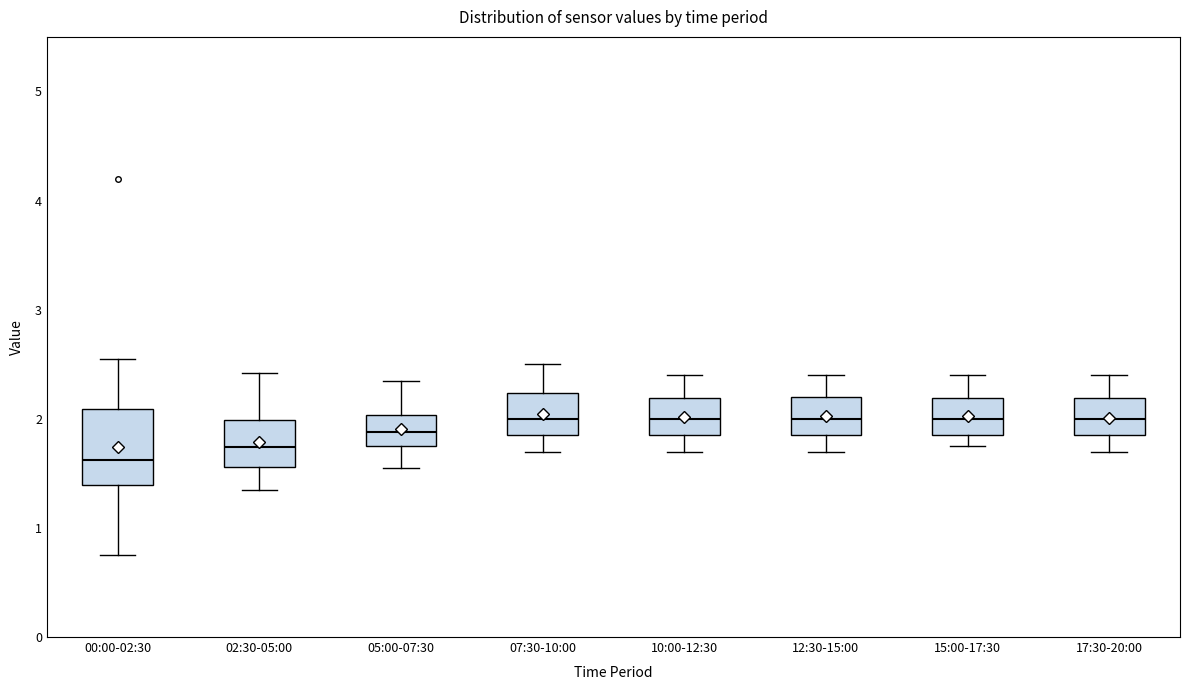

Reading left to right, transcribe this box plot: for each box, give where its median line is, the range the box spans, and where its two whiskers end, as read against the y-axis. The values are not printed on the chart, so give them approximately, as read against the axis.

00:00-02:30: median 1.6, box 1.4 to 2.1, whiskers 0.8 to 2.6
02:30-05:00: median 1.7, box 1.6 to 2.0, whiskers 1.4 to 2.4
05:00-07:30: median 1.9, box 1.8 to 2.0, whiskers 1.6 to 2.4
07:30-10:00: median 2.0, box 1.9 to 2.2, whiskers 1.7 to 2.5
10:00-12:30: median 2.0, box 1.9 to 2.2, whiskers 1.7 to 2.4
12:30-15:00: median 2.0, box 1.9 to 2.2, whiskers 1.7 to 2.4
15:00-17:30: median 2.0, box 1.9 to 2.2, whiskers 1.8 to 2.4
17:30-20:00: median 2.0, box 1.9 to 2.2, whiskers 1.7 to 2.4